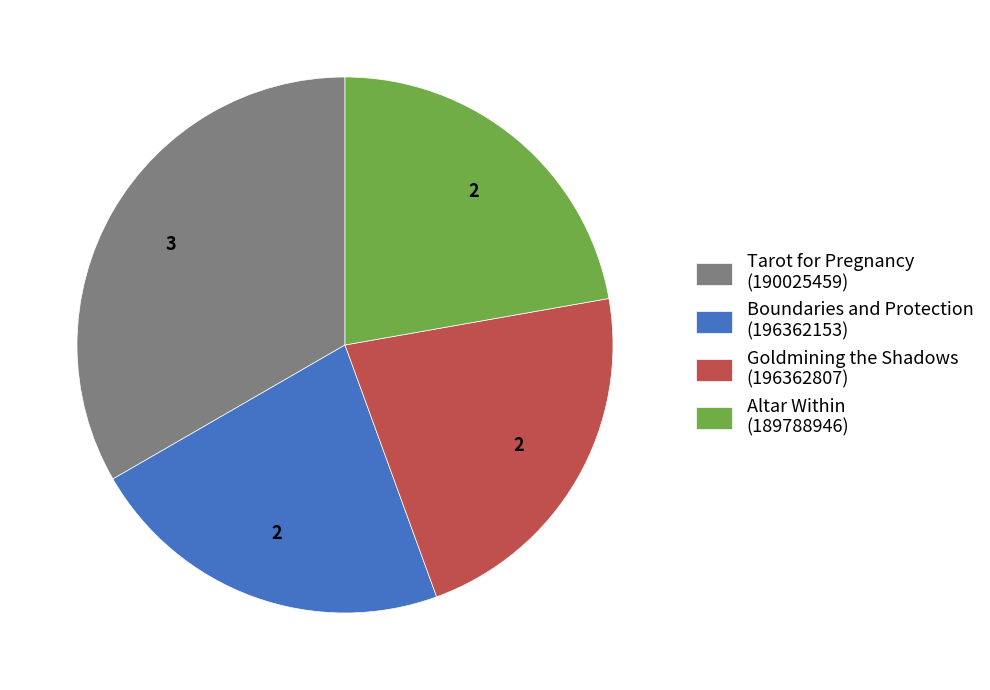

Which slice is the largest?

Tarot for Pregnancy (190025459)